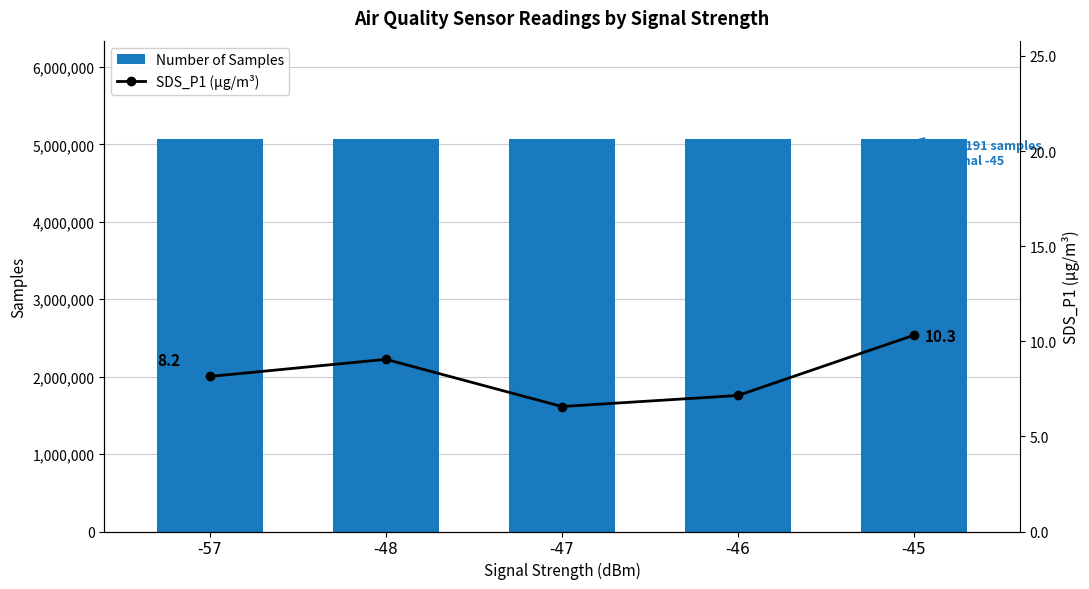

The value of SDS_P1 (µg/m³) at -48 is 5.4. True or false?

False